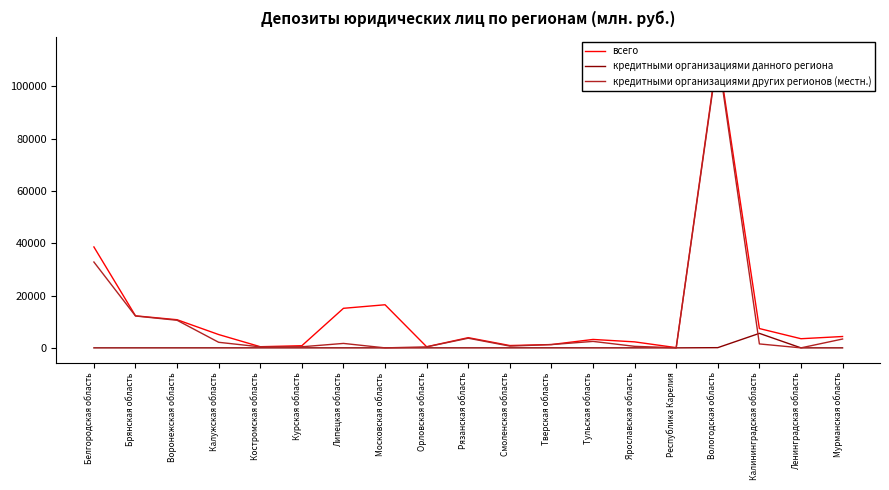

What value does the всего series have at Московская область, to the nearest 10?

16490